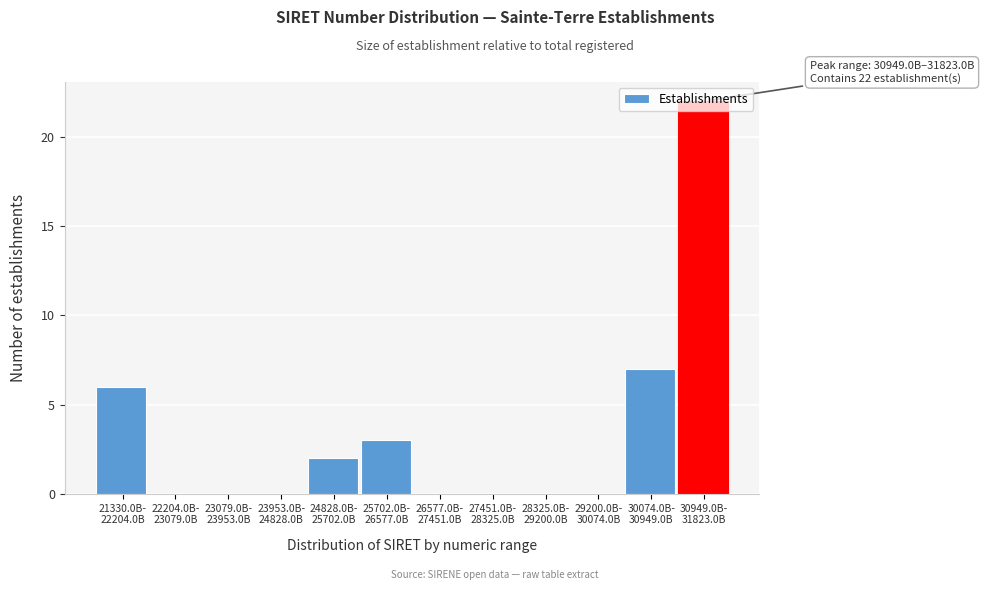

What is the greatest value displayed?

22